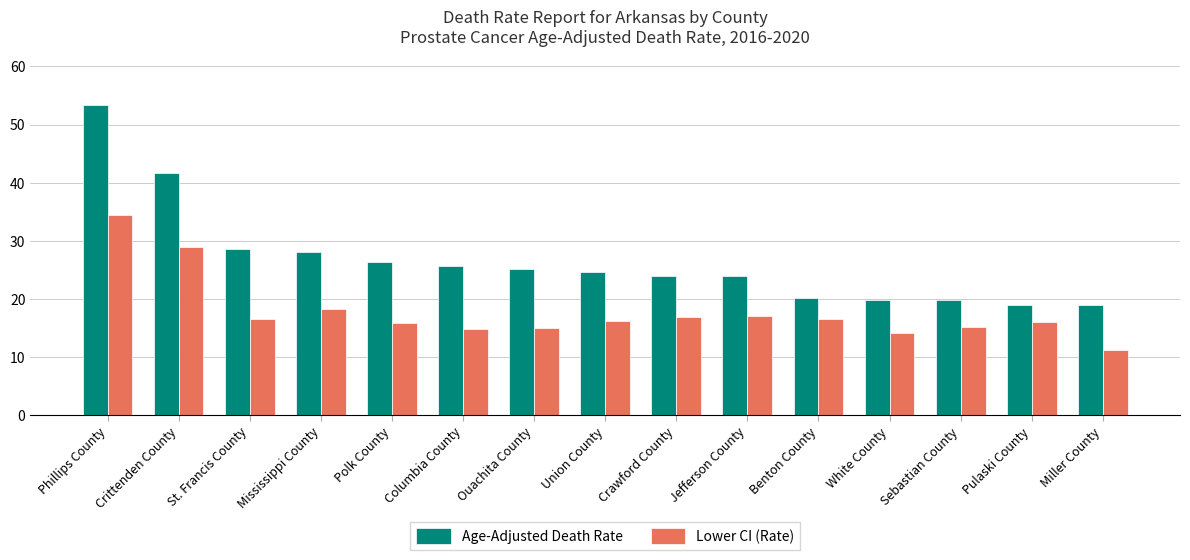

What is the maximum value shown in the chart?

53.3